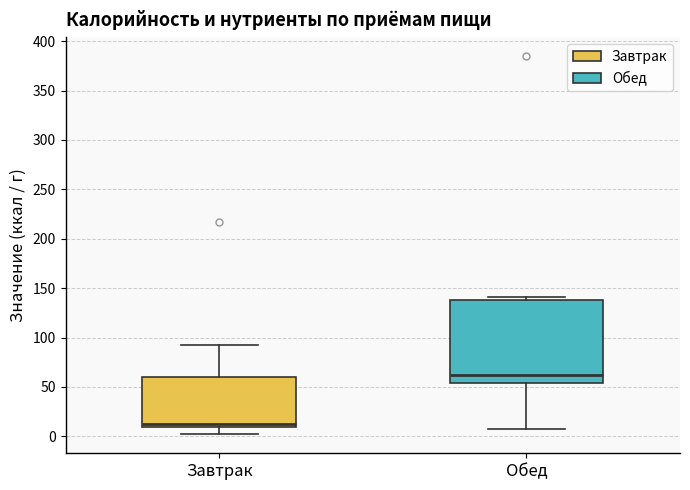

Where is the upper edge of the box for Завтрак on the y-axis? The values are not printed on the chart, so give them approximately, as read against the axis.

60